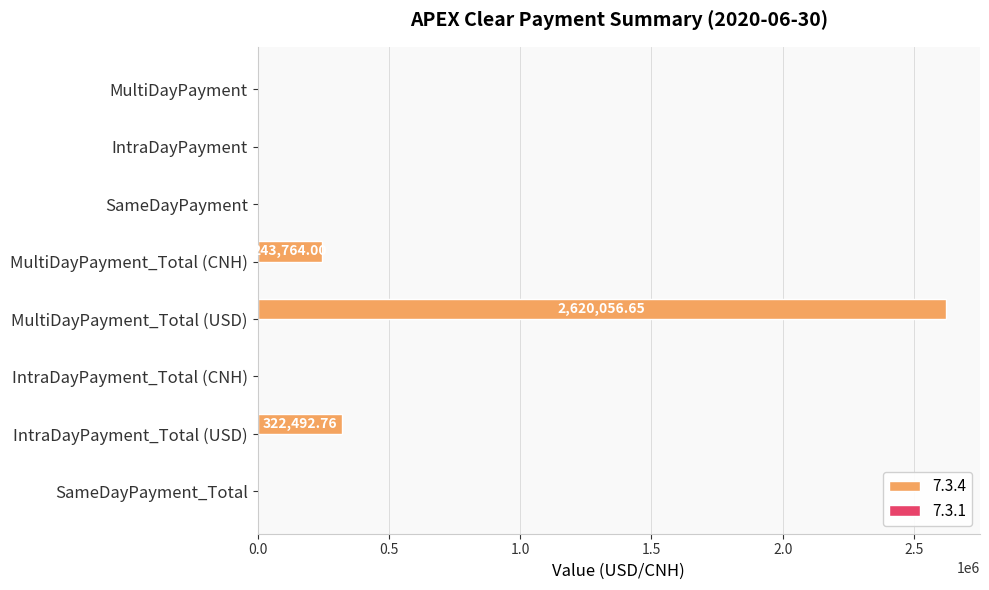

What is the sum of all values?

3186313.4